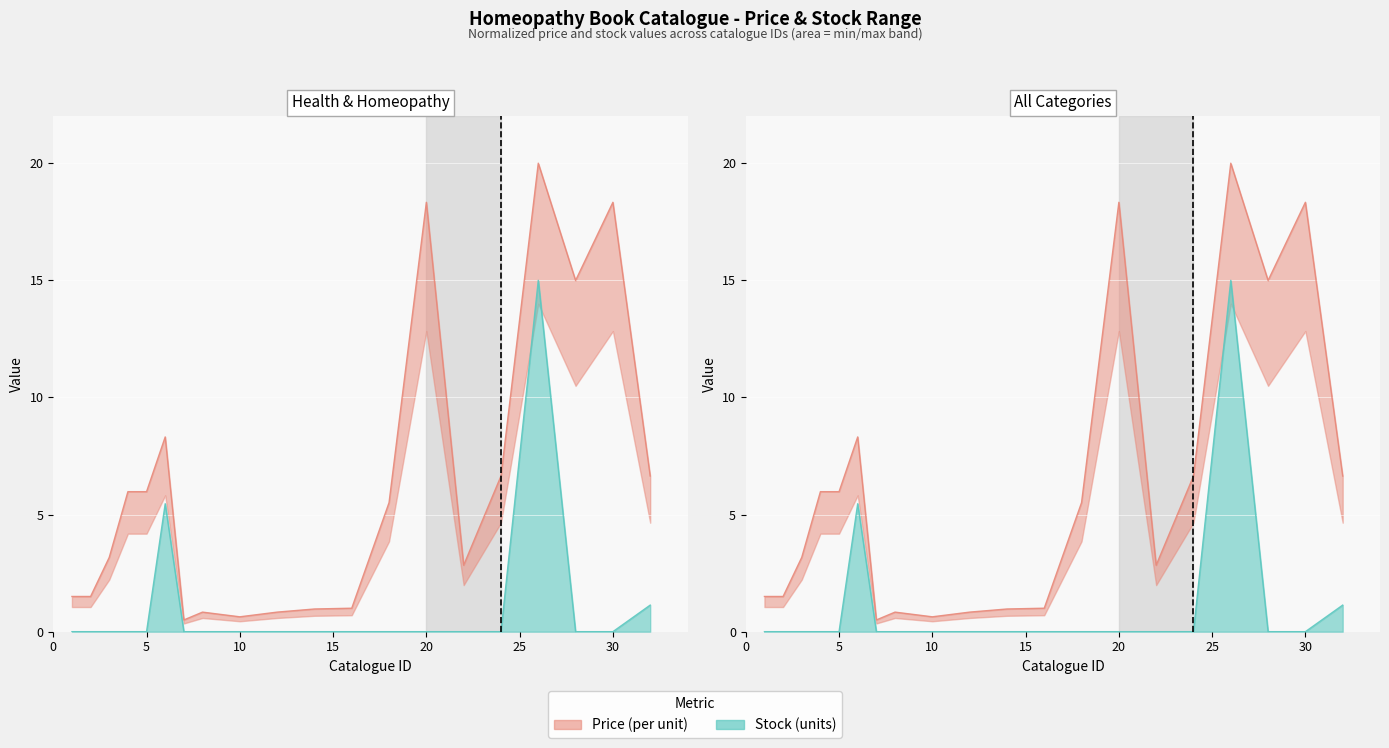

Is it true that Price equals 3.7 at 24?

False